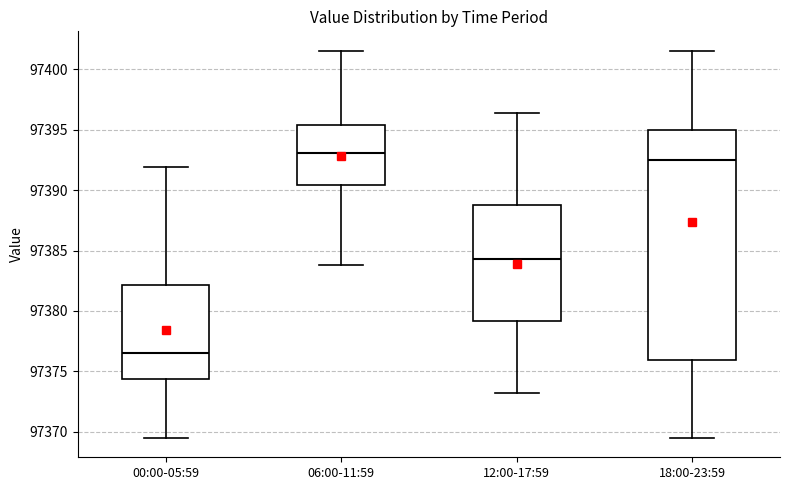

Comparing the boxes themselves (not the whiskers), which one is the tallest?

18:00-23:59